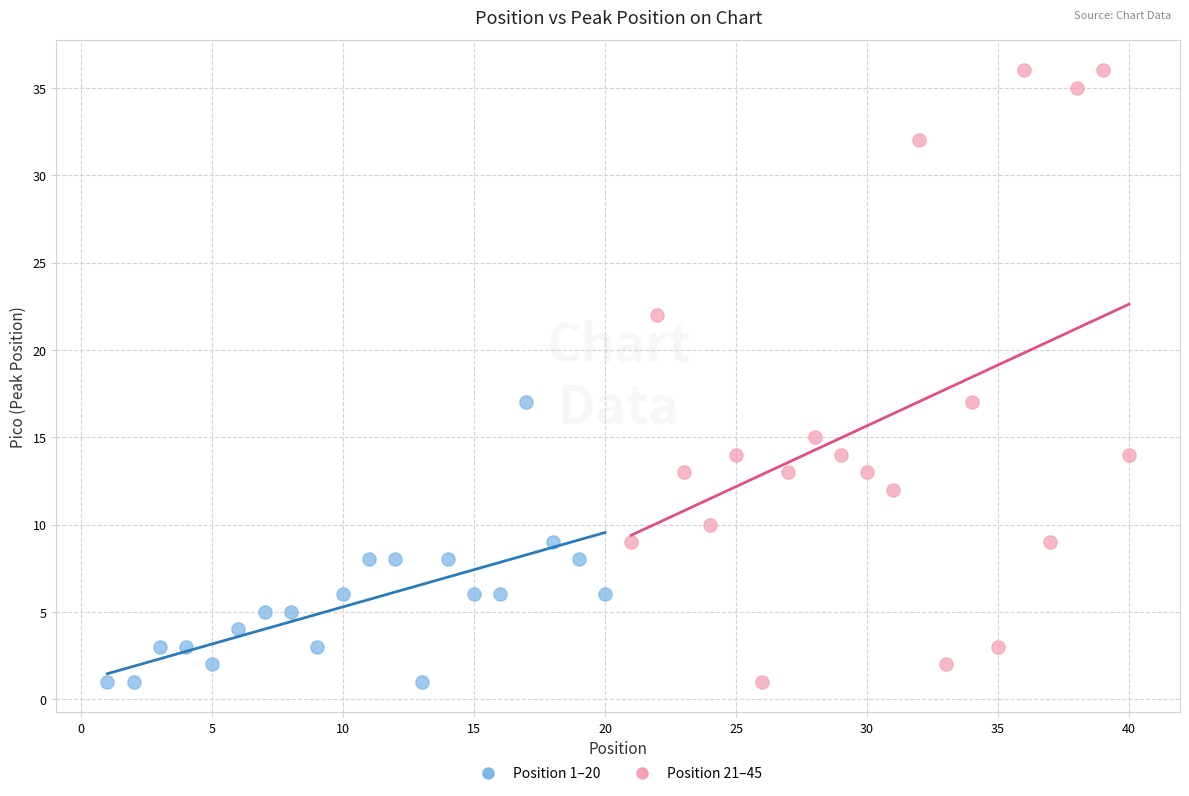

Which series has the widest spread of Y values?

Position 21–45